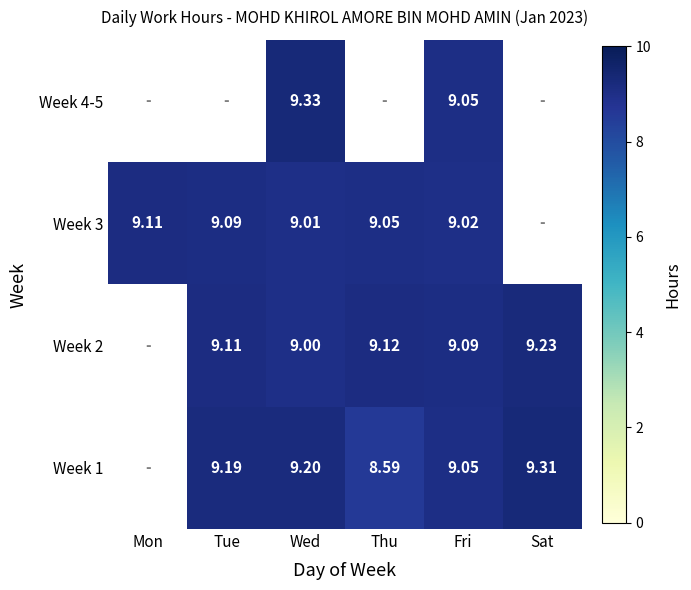

Which category has the highest value across all series?

Wed